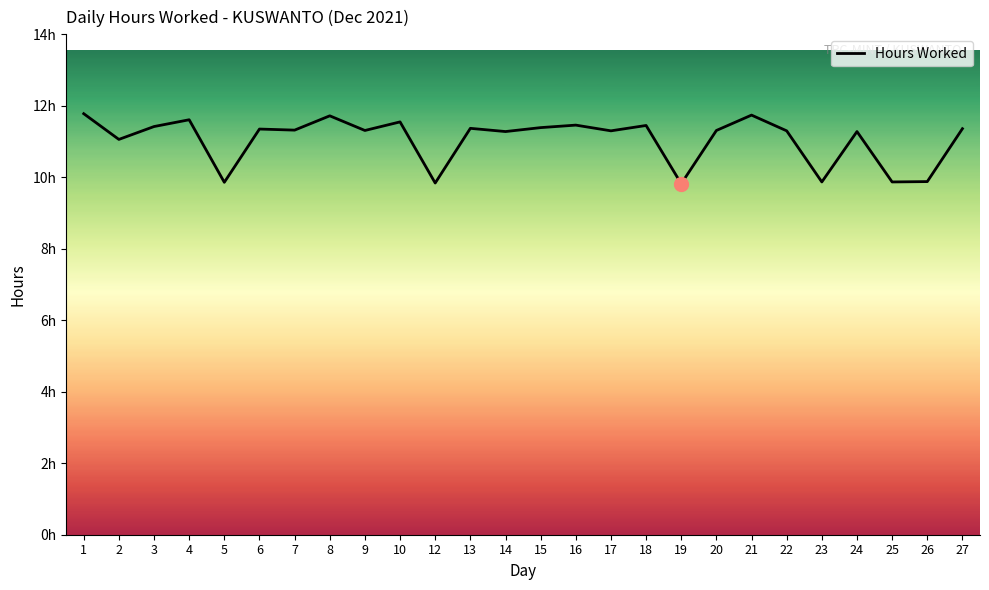

Does the chart display data point markers on the line(s)?

No